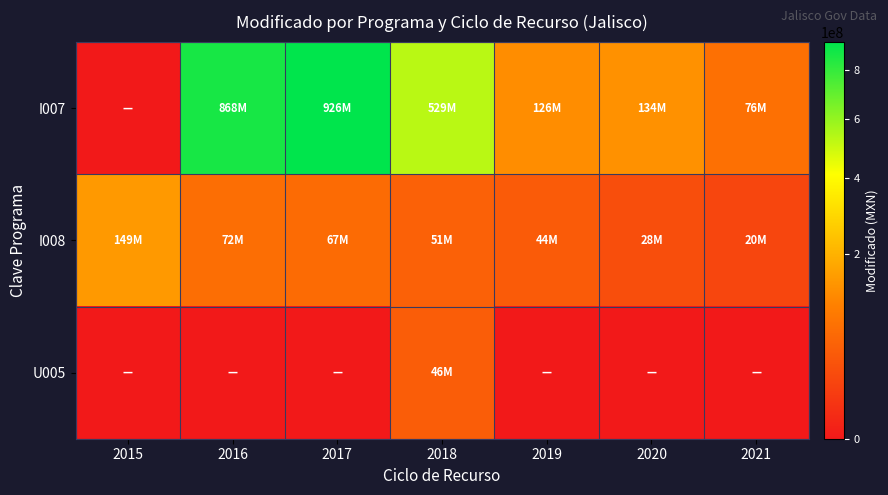

Which series has the largest range (max minus min)?

I007